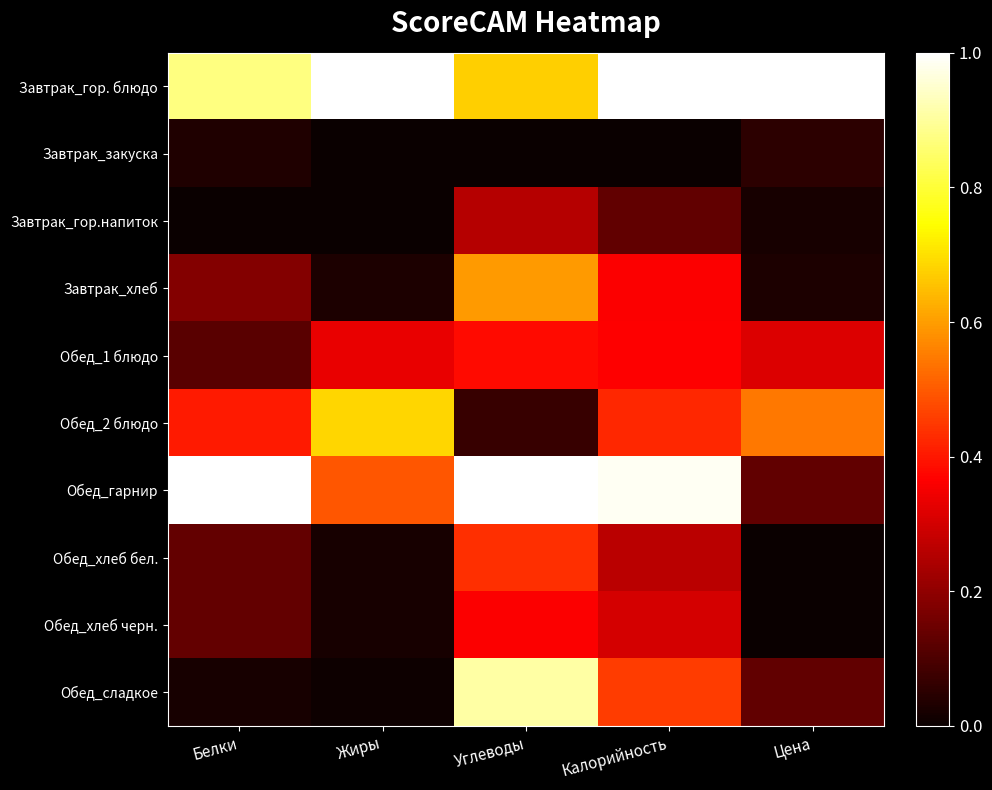

Between Калорийность and Жиры, which is larger?

Калорийность